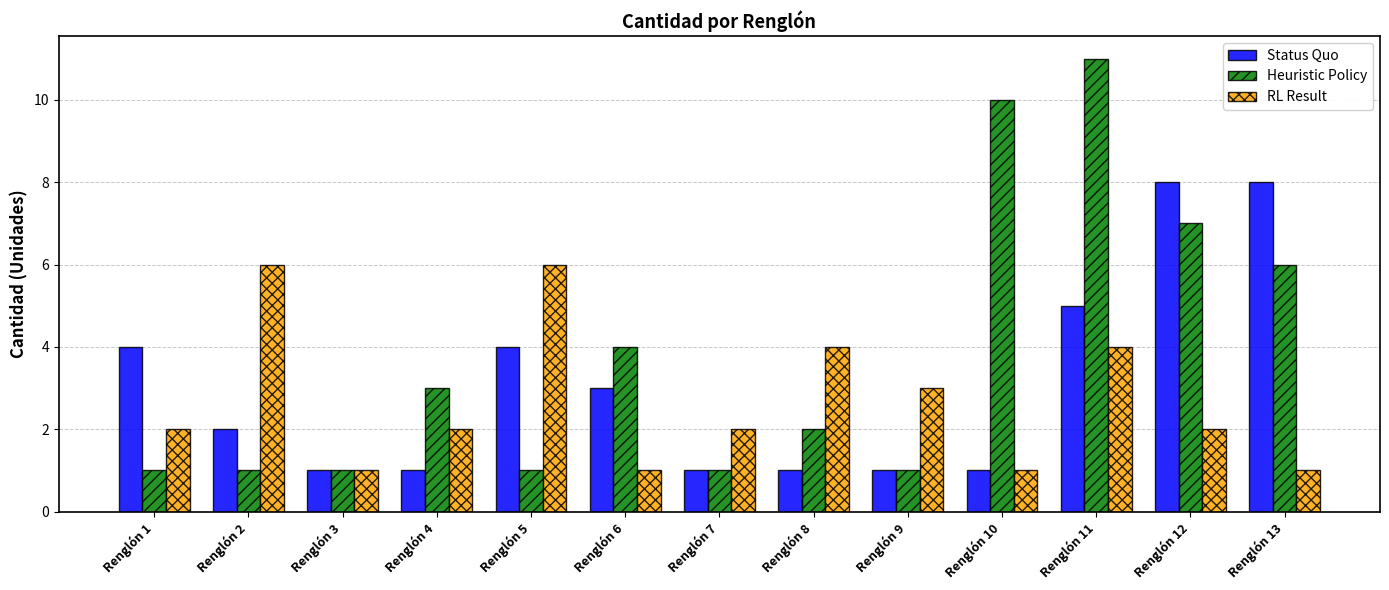

What is the difference between the Status Quo values at Renglón 3 and Renglón 6?

2